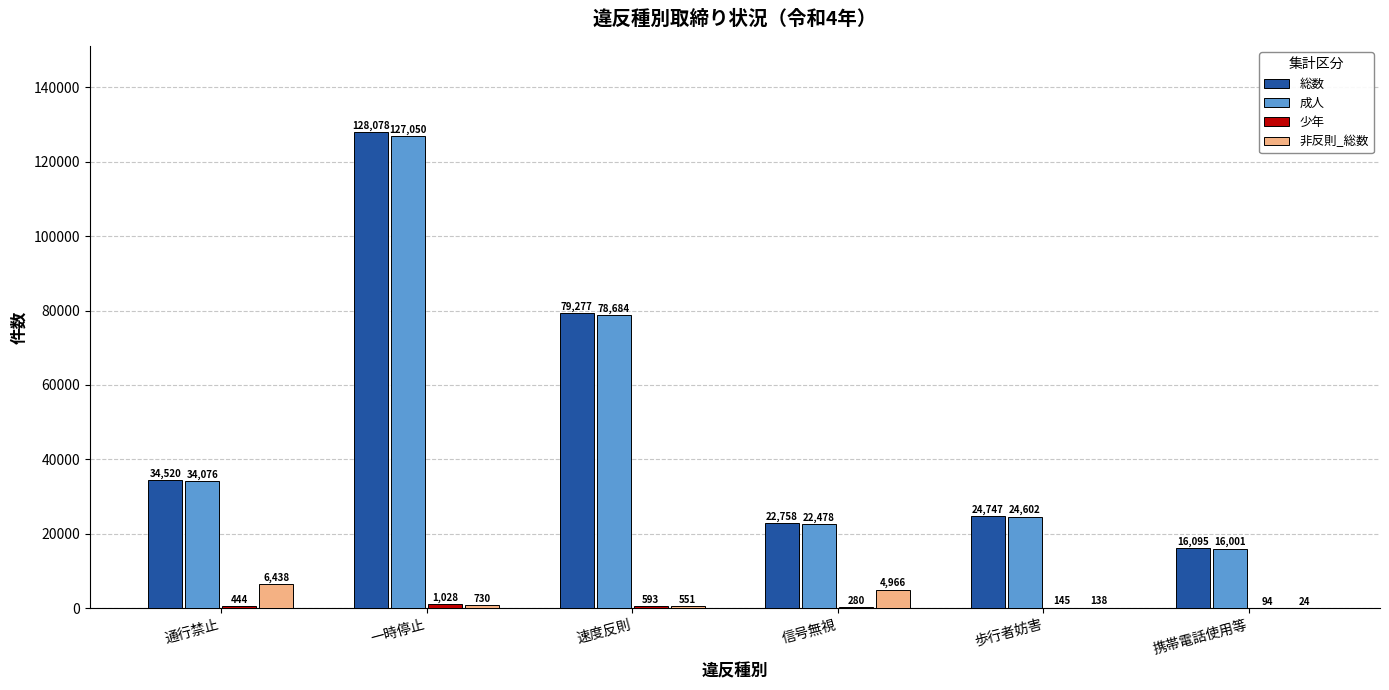

The value of 成人 at 速度反則 is 78684. True or false?

True